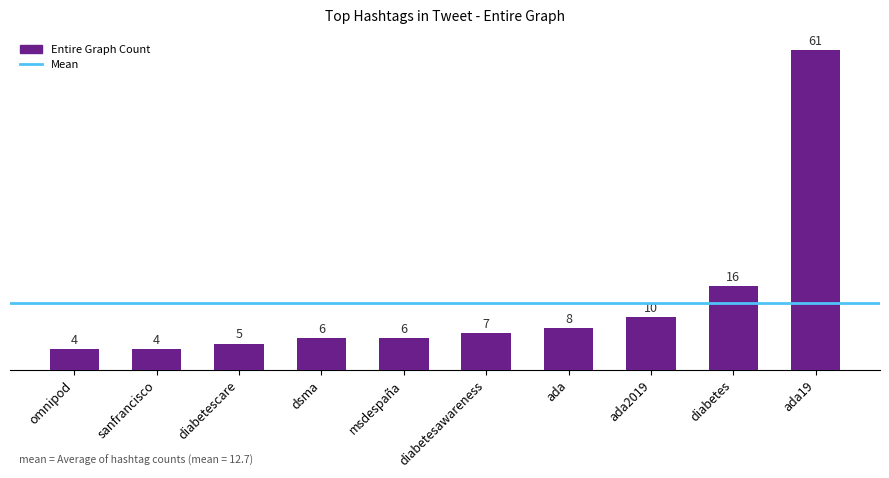

Reading left to right, transcribe all the data shown in this chart.

4	4	5	6	6	7	8	10	16	61